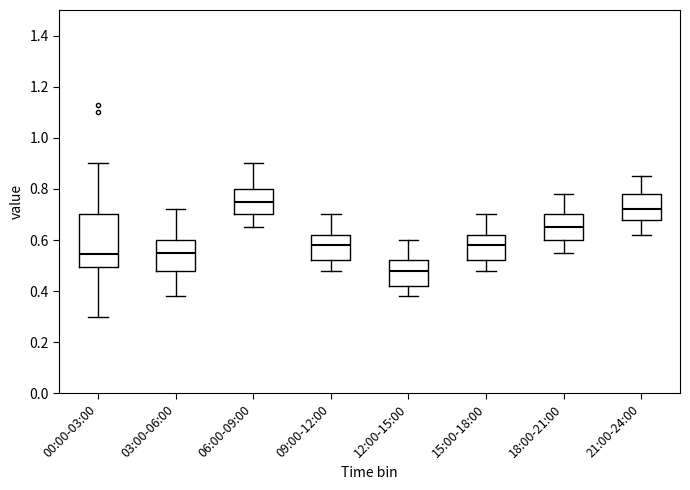

Where does the upper whisker of the box for 09:00-12:00 end on the y-axis? The values are not printed on the chart, so give them approximately, as read against the axis.

0.70